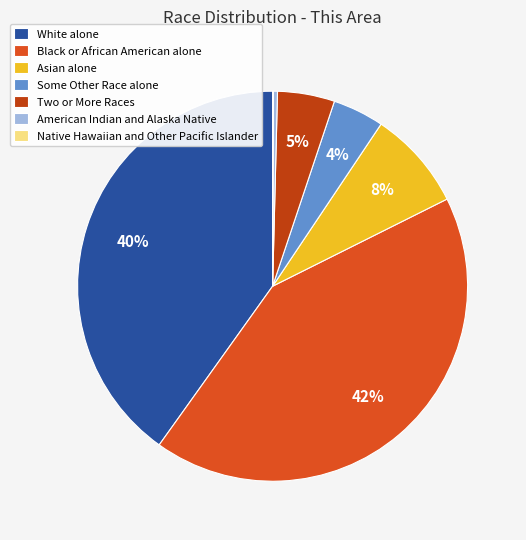

How many slices are in this pie chart?

7